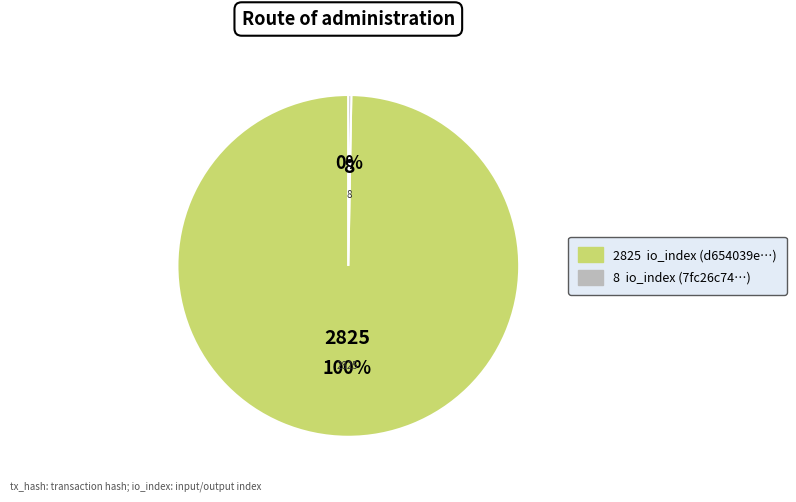

How many slices are in this pie chart?

2